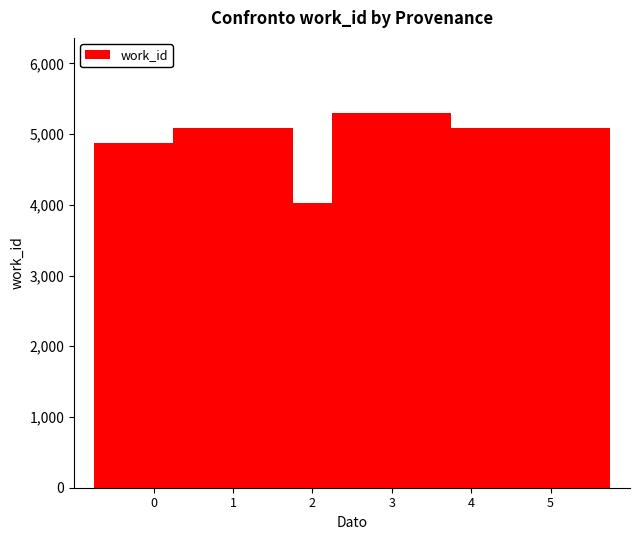

What is the value of the 1st bar from the left?

4875